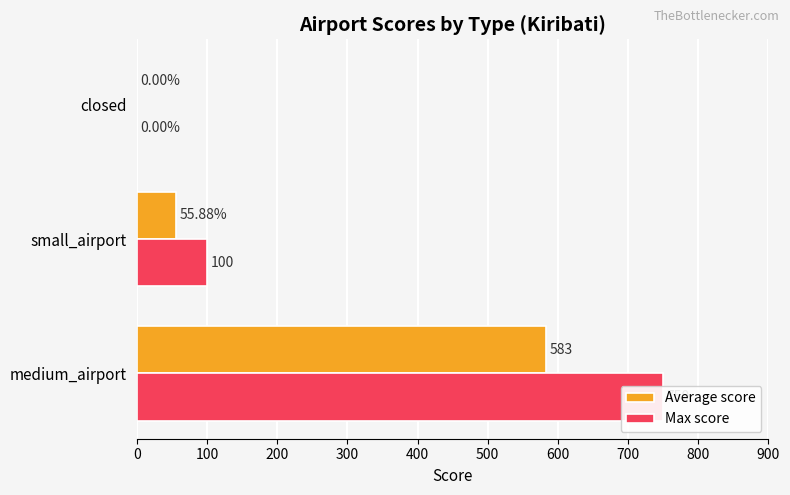

List the series in order of their overall mean, lowest first.

Average score, Max score